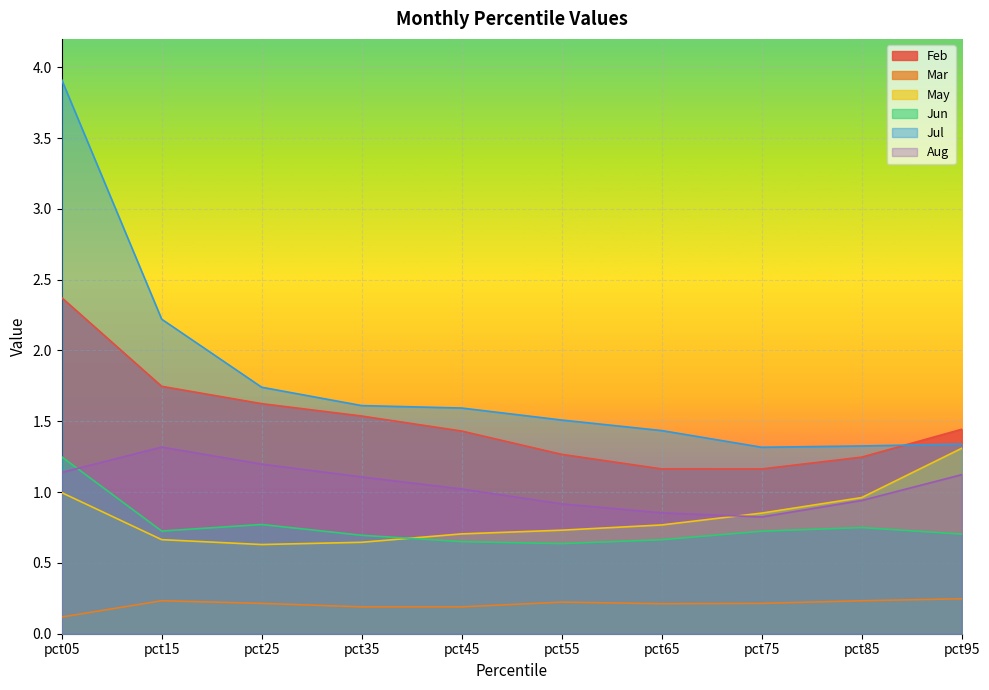

Which category has the highest value across all series?

pct05